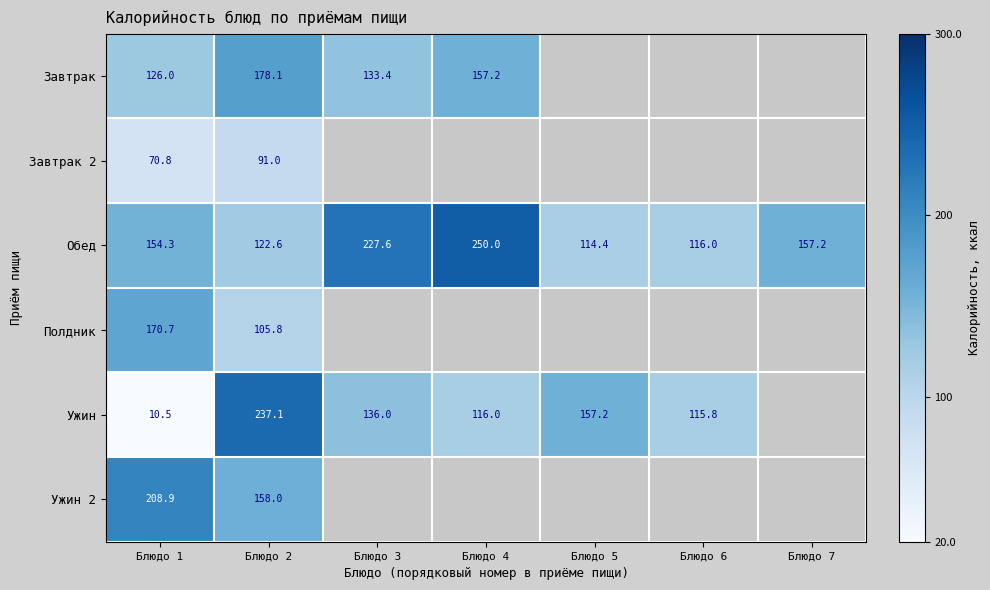

The value of Полдник at Блюдо 1 is 40.3. True or false?

False